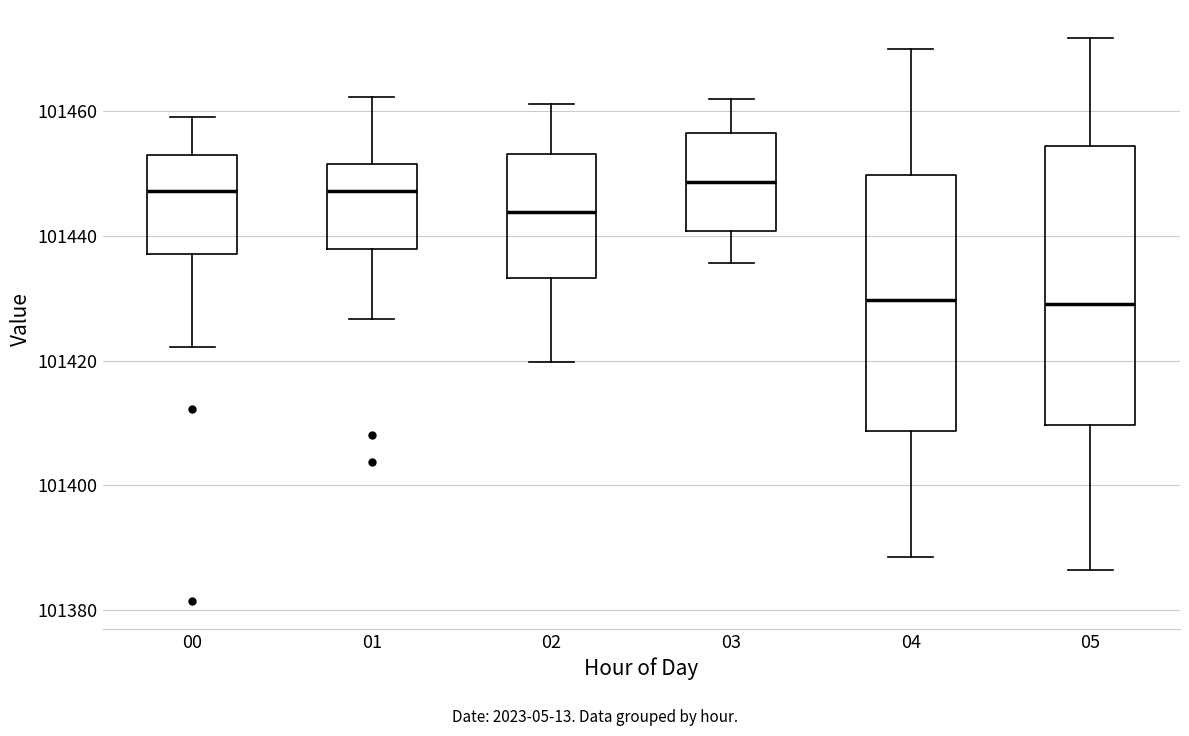

Where does the lower whisker of the box at x = 04 end on the y-axis? The values are not printed on the chart, so give them approximately, as read against the axis.

101388